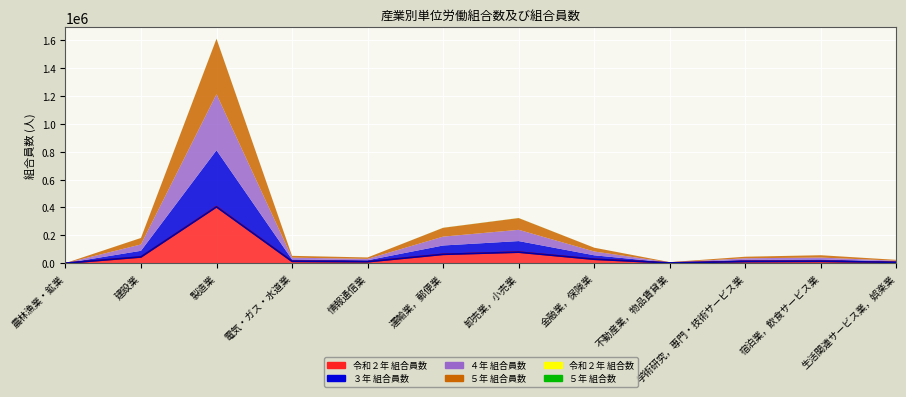

Where is the first local minimum for ５年 組合数?

情報通信業